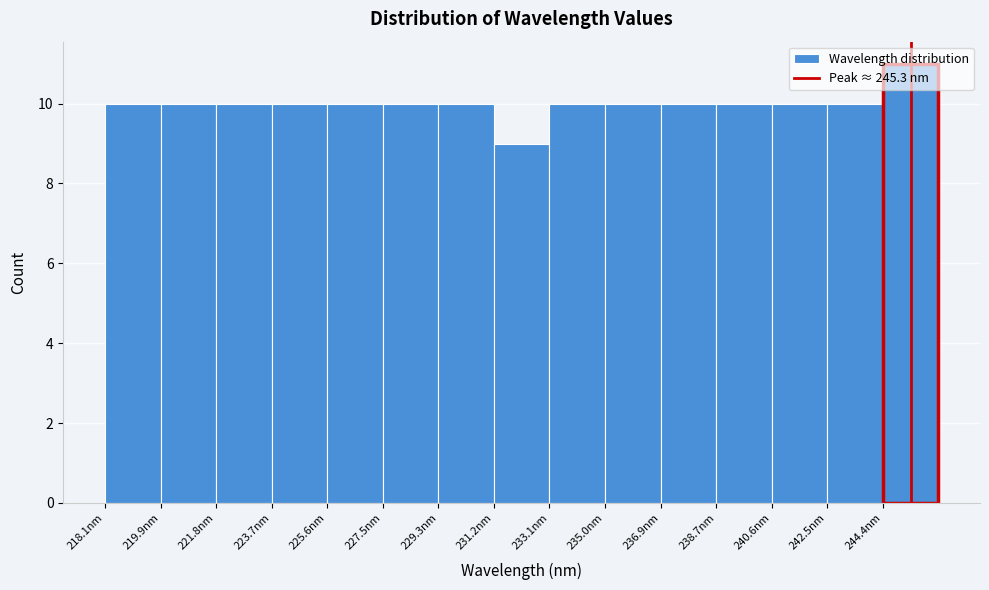

Reading left to right, transcribe this chart: for each bar, give the range it covers on the x-axis and its height. Neither the bar edges nor the heights are printed on the chart, so give them approximately, as read against the axes.

218.0 to 220.0: 10
220.0 to 221.8: 10
221.8 to 223.8: 10
223.8 to 225.6: 10
225.6 to 227.4: 10
227.4 to 229.4: 10
229.4 to 231.2: 10
231.2 to 233.2: 9
233.2 to 235.0: 10
235.0 to 236.8: 10
236.8 to 238.8: 10
238.8 to 240.6: 10
240.6 to 242.6: 10
242.6 to 244.4: 10
244.4 to 246.2: 11